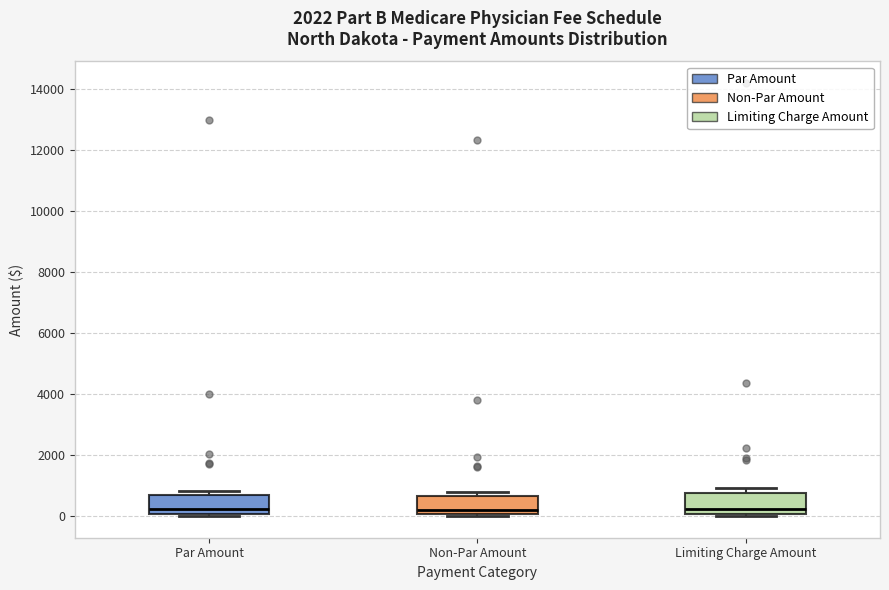

Reading left to right, transcribe this box plot: for each box, give where its median line is, the range the box spans, and where its two whiskers end, as read against the y-axis. The values are not printed on the chart, so give them approximately, as read against the axis.

Par Amount: median 200, box 0 to 600, whiskers 0 (just below the box's lower edge) to 800
Non-Par Amount: median 200, box 0 to 600, whiskers 0 to 800
Limiting Charge Amount: median 200, box 0 to 800, whiskers 0 (just below the box's lower edge) to 1000